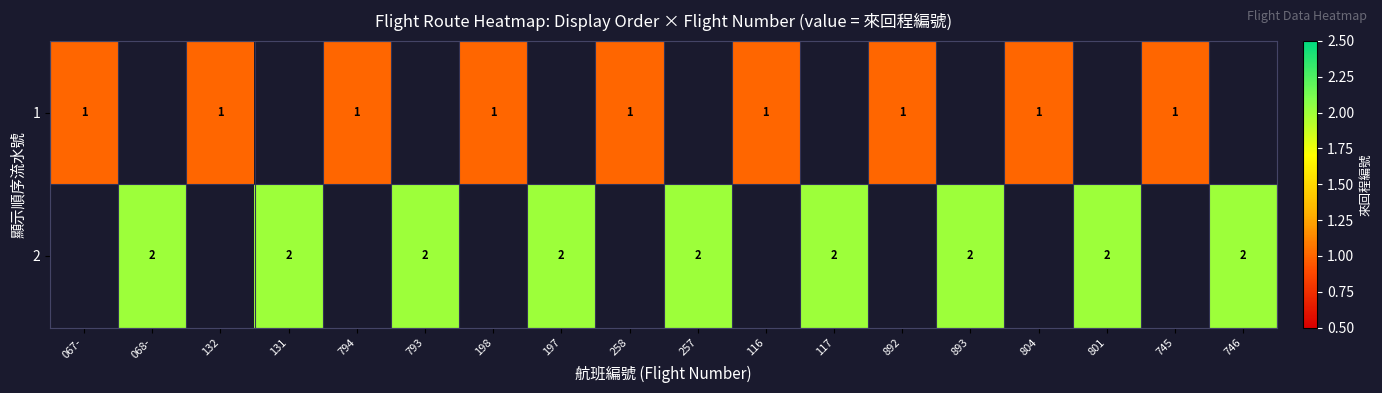

Is the value of 2 at 746 greater than the value of 1 at 794?

Yes